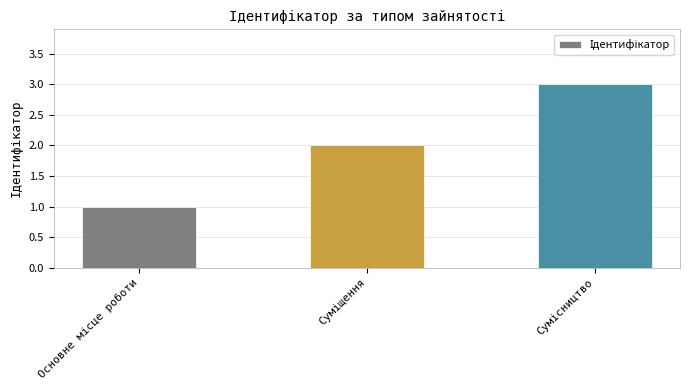

What is the sum of all values?

6